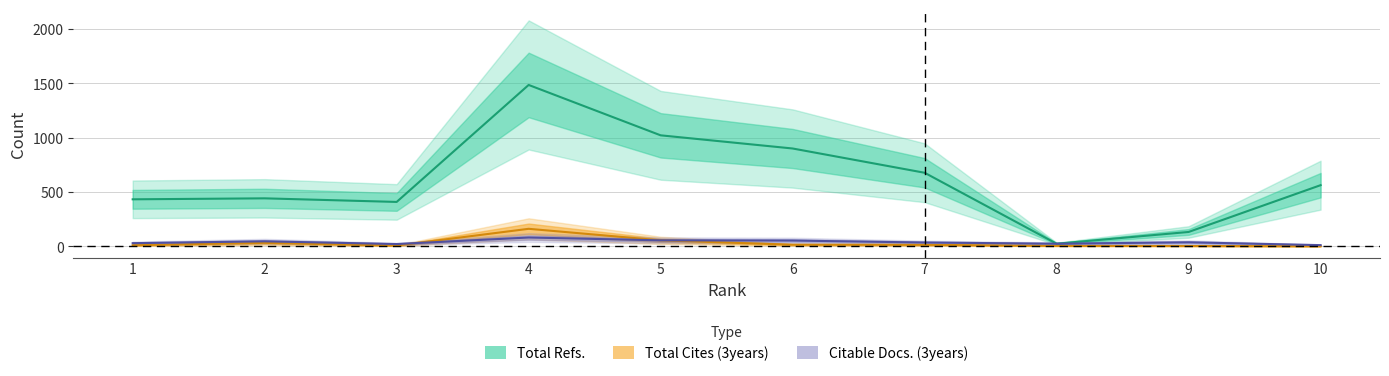

The Citable Docs. (3years) series shows 26 at 6. True or false?

False